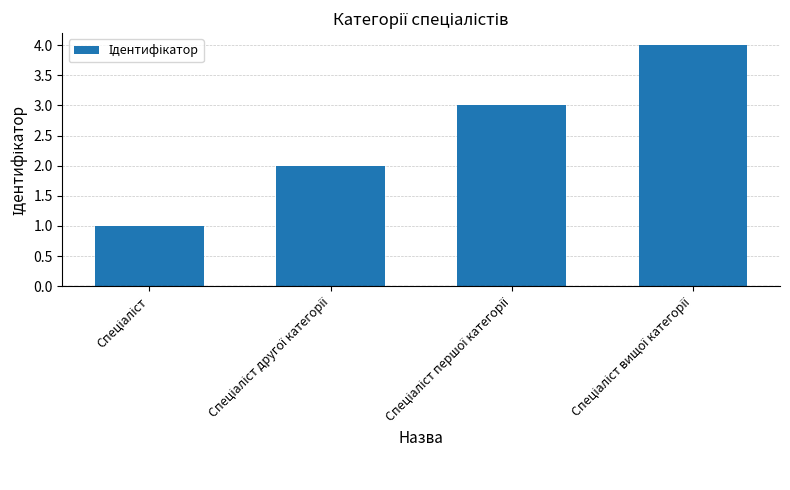

What is the maximum value shown in the chart?

4